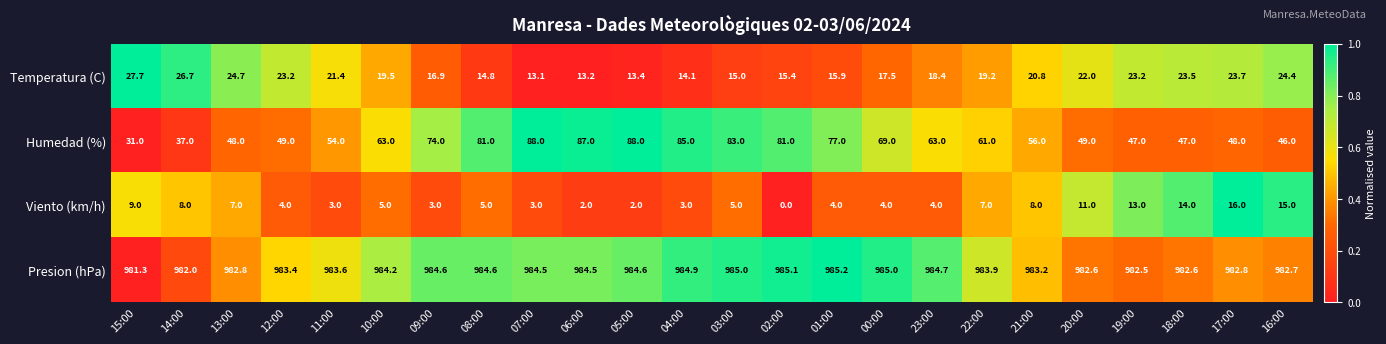

List the series in order of their peak value, highest first.

Presion (hPa), Humedad (%), Temperatura (C), Viento (km/h)